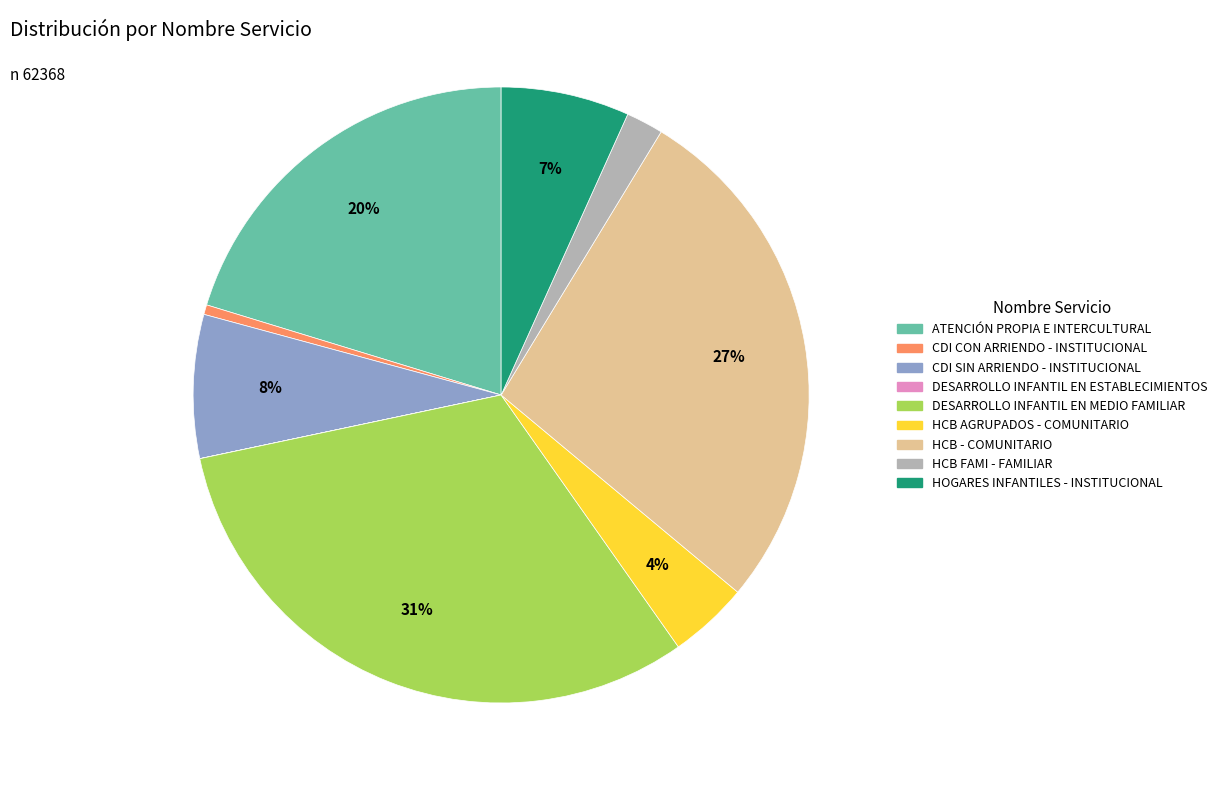

The HOGARES INFANTILES - INSTITUCIONAL slice represents 18% of the pie. True or false?

False